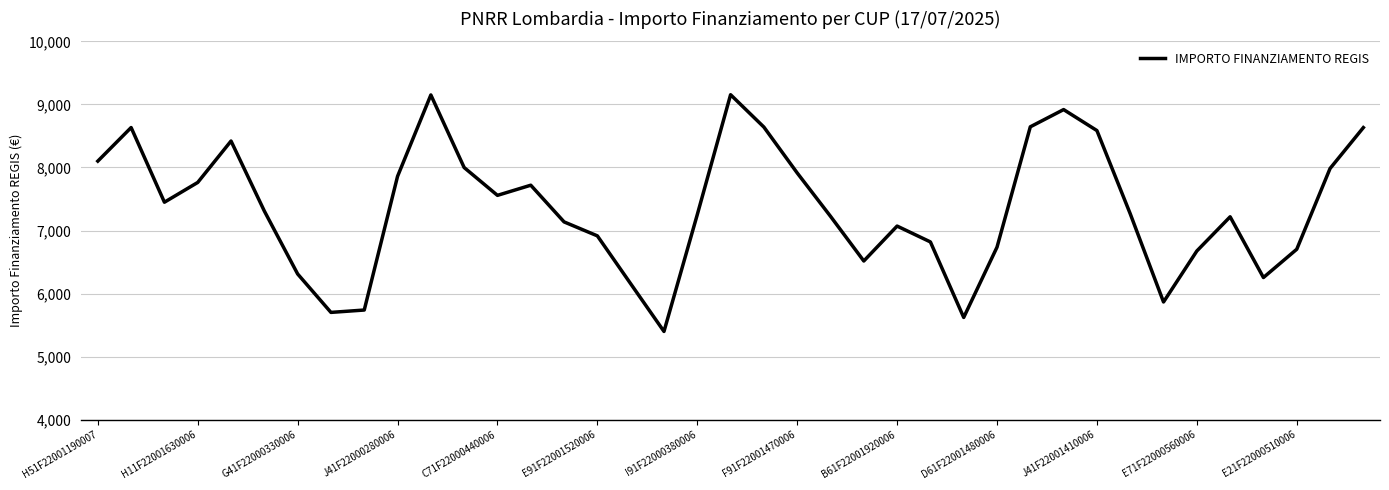

What is the minimum value shown in the chart?

5400.1